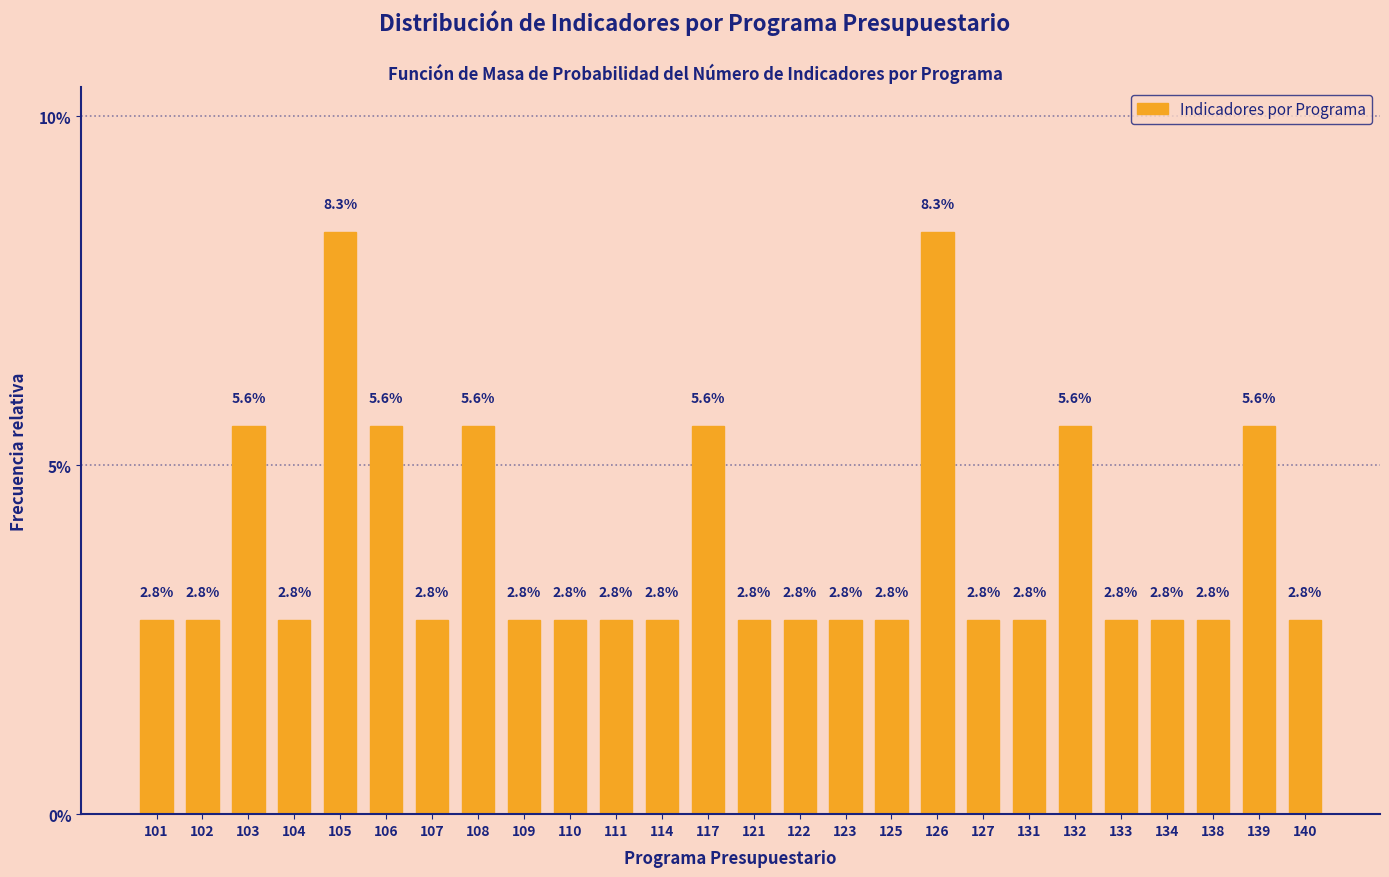

Reading left to right, what are all the values shown in this chart?

2.8	2.8	5.6	2.8	8.3	5.6	2.8	5.6	2.8	2.8	2.8	2.8	5.6	2.8	2.8	2.8	2.8	8.3	2.8	2.8	5.6	2.8	2.8	2.8	5.6	2.8